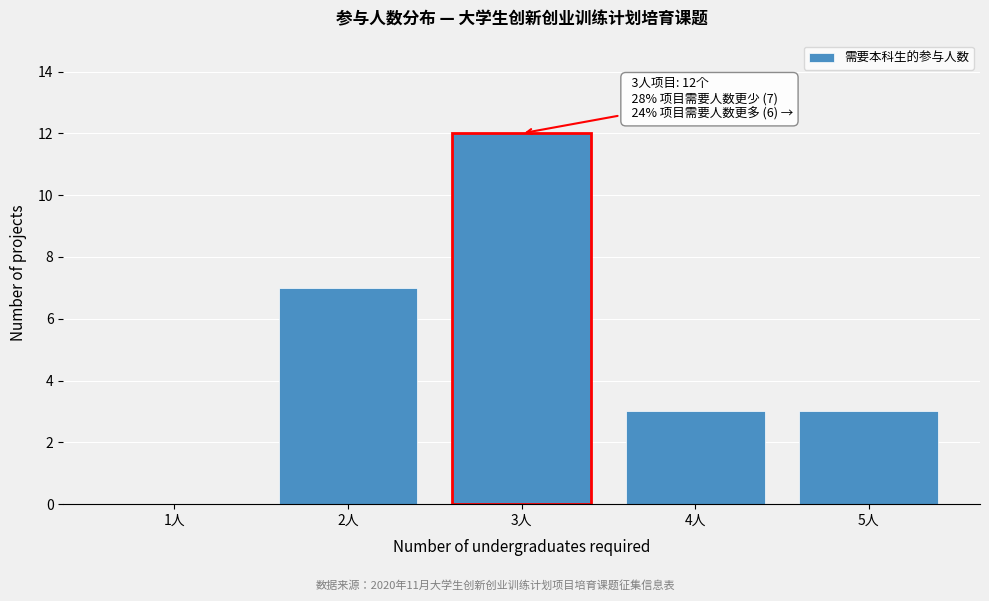

Reading left to right, list all the values displayed in this chart.

1人=0	2人=7	3人=12	4人=3	5人=3